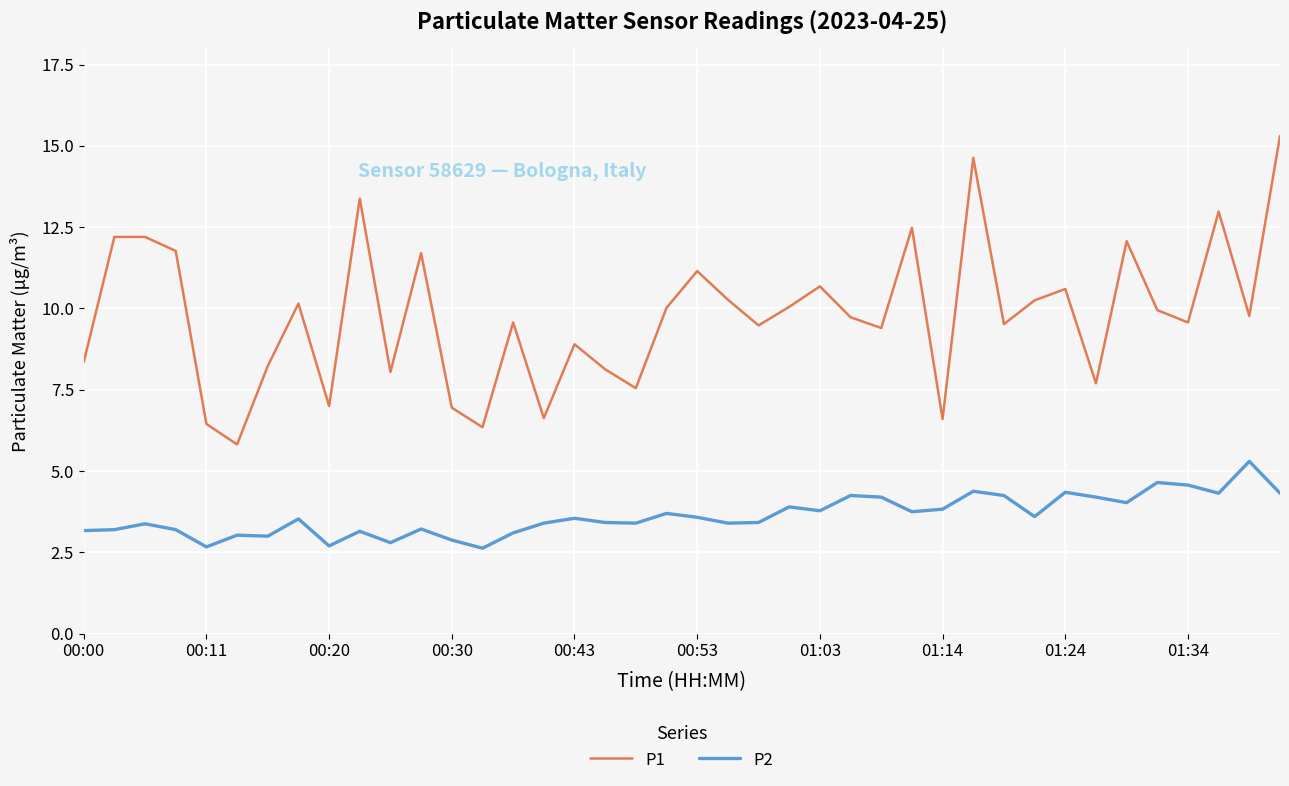

Count the number of categories in the chart.

40